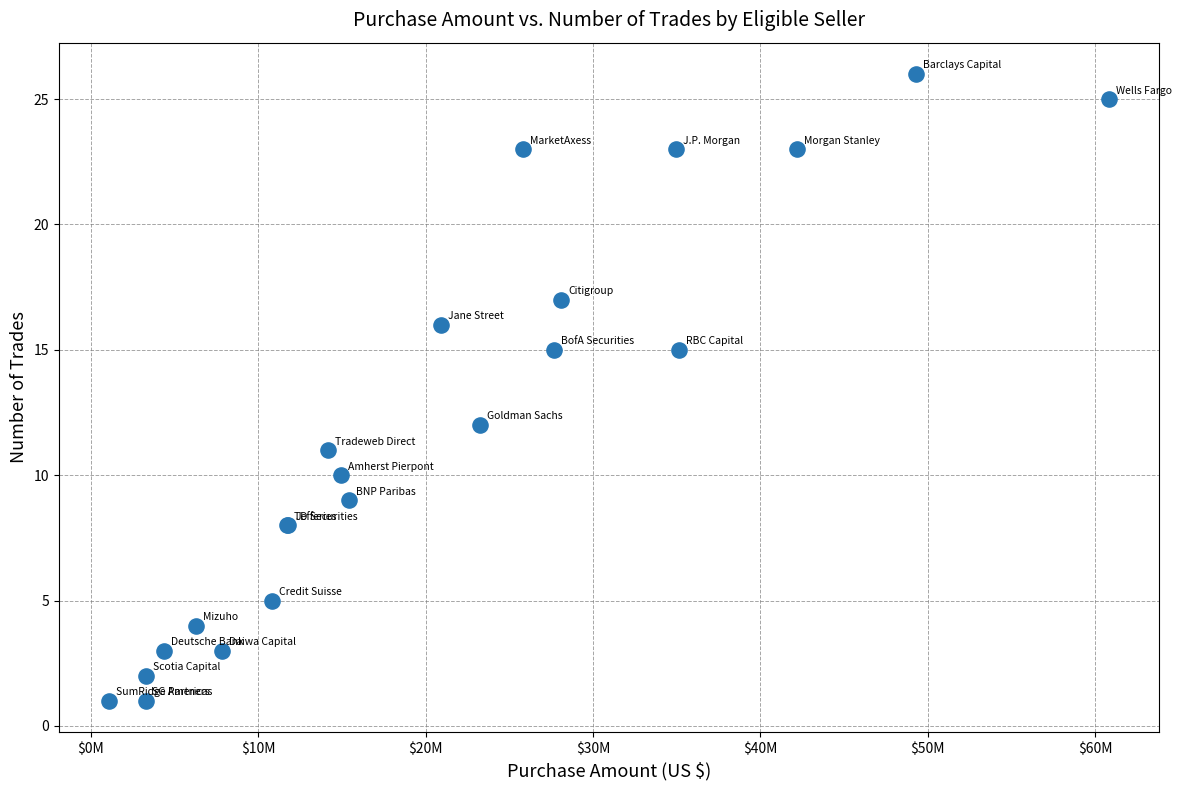

What Y value in the scatter plot is closest to 13?

12